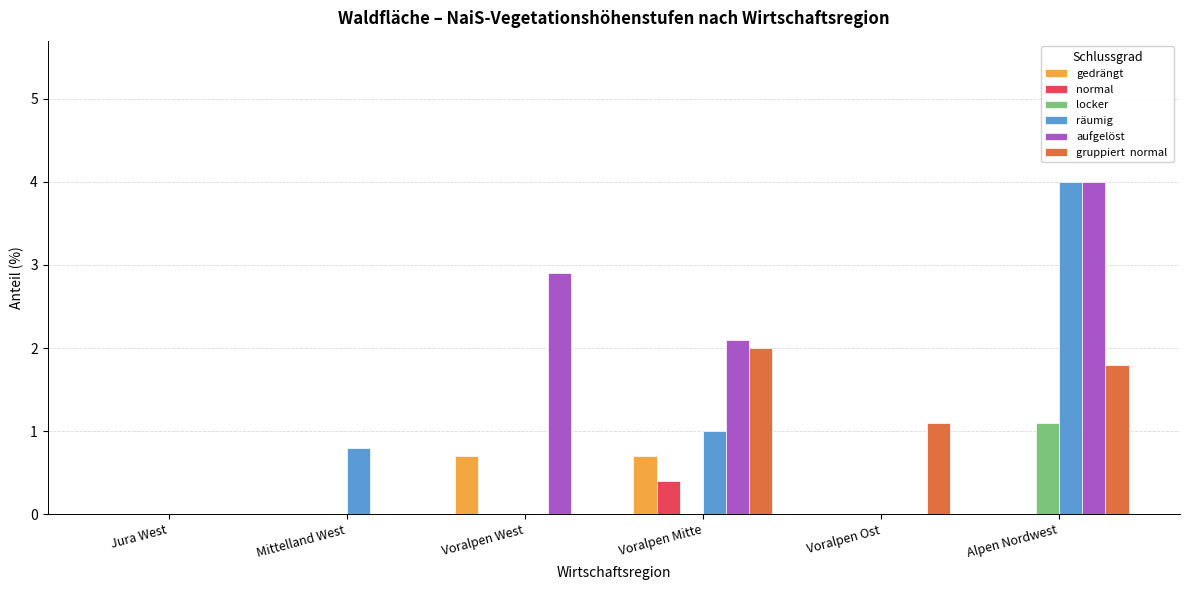

Are the bars grouped side by side (vs. stacked)?

Yes